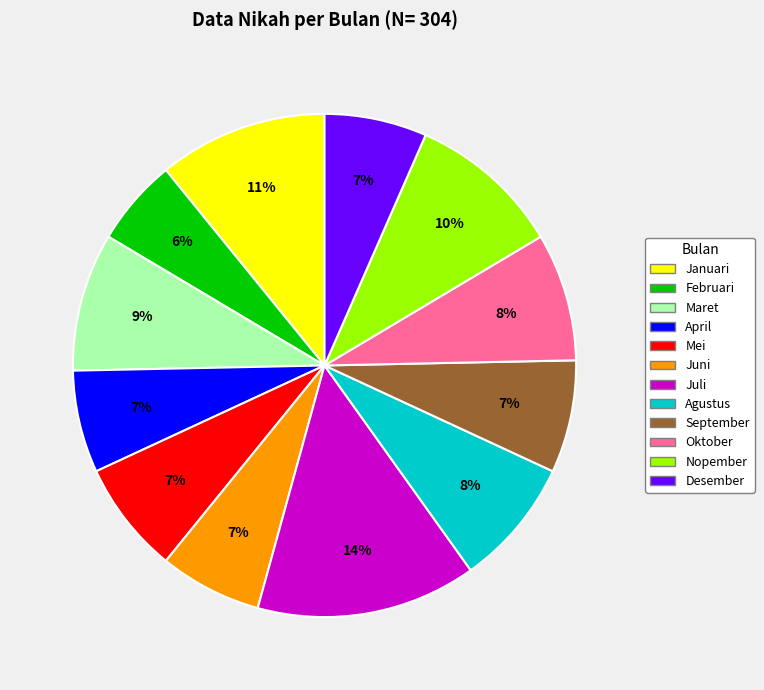

To the nearest percent, what is the combined percentage of Oktober and Mei?

15%